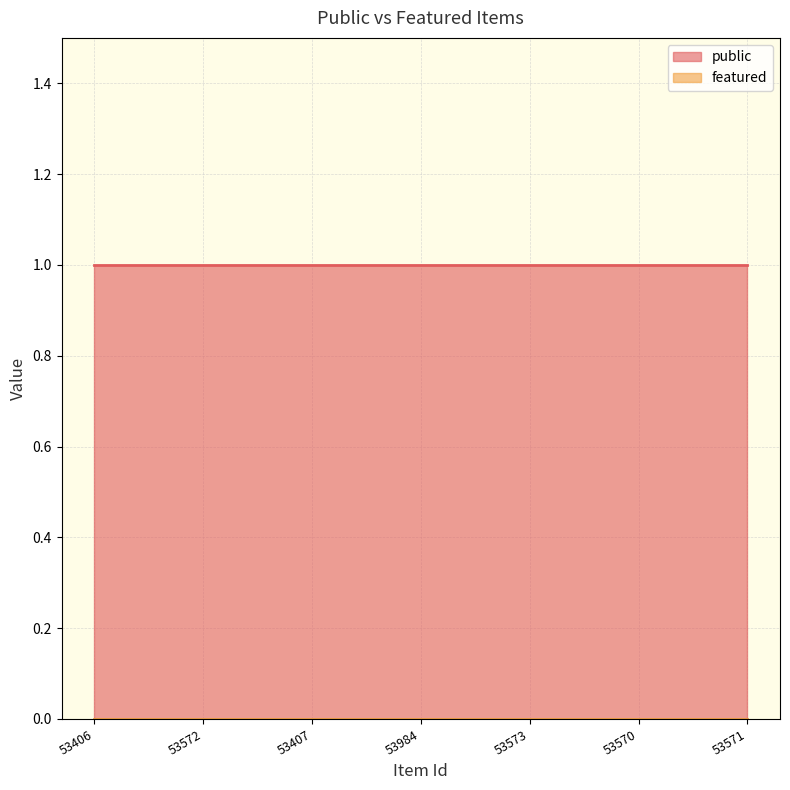

Count the number of categories in the chart.

7